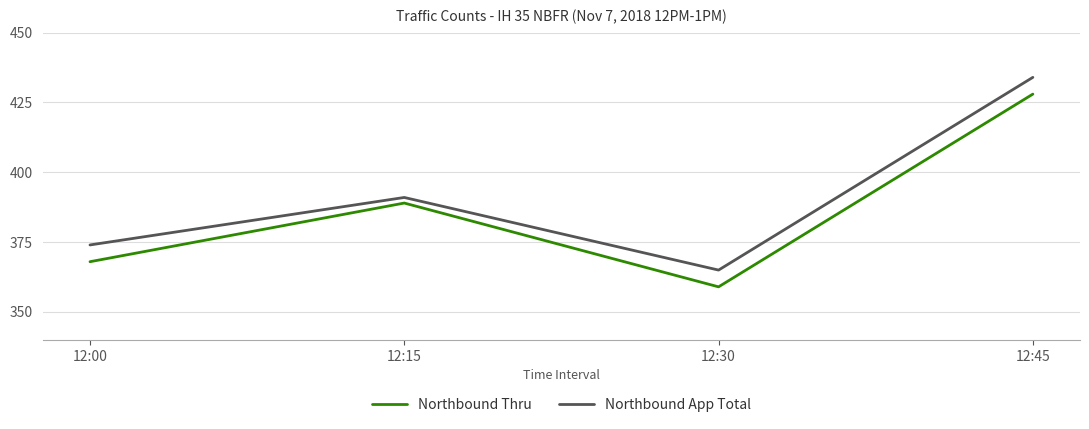

What is the greatest value displayed?

434